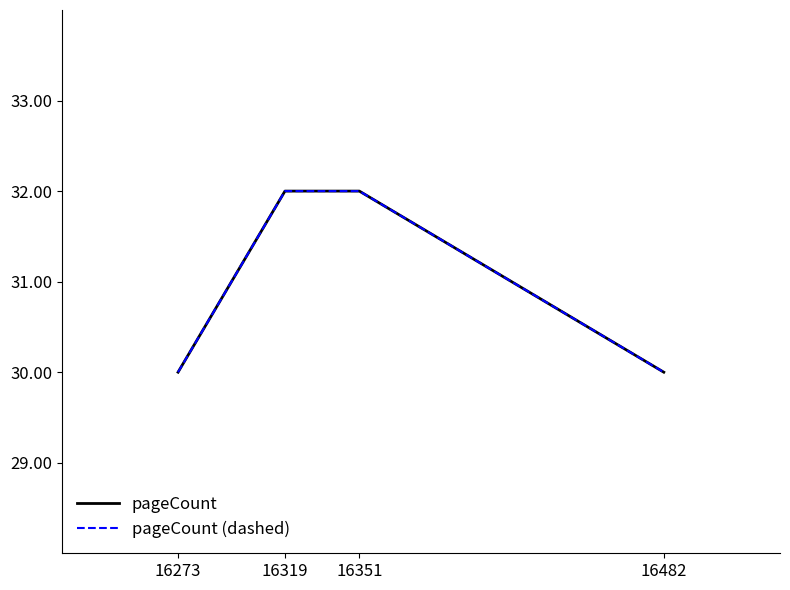

Is this an area chart (filled region under the line)?

No